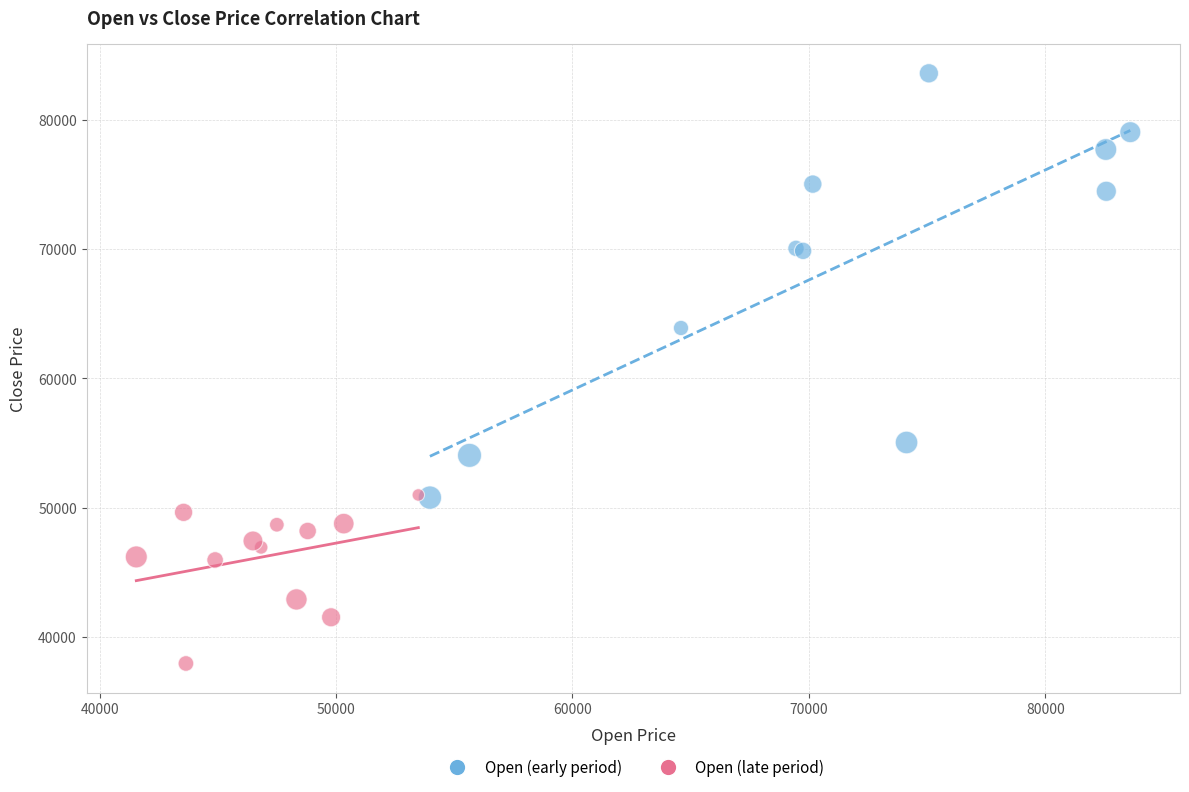

Which series contains the highest Y value?

Open (early period)